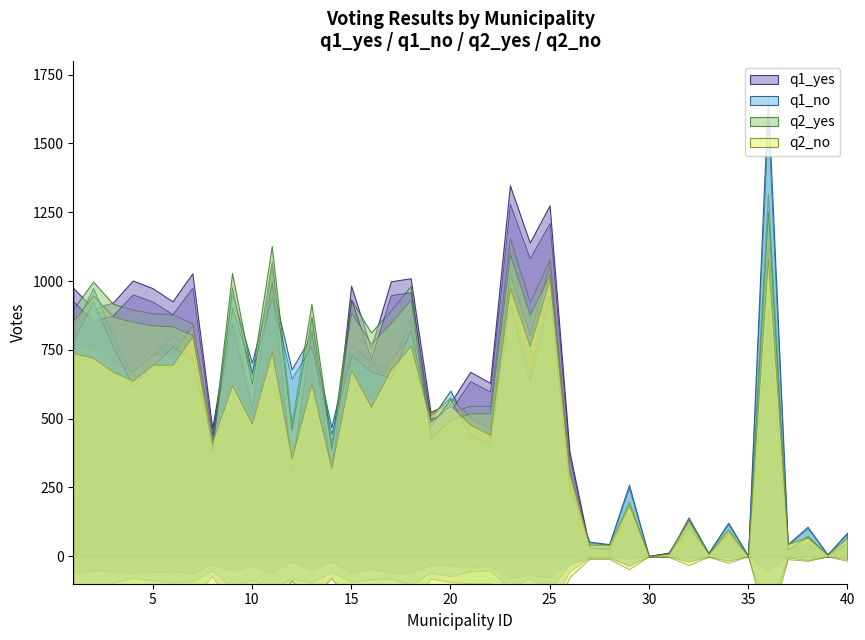

Between 10 and 25, which is larger?

25